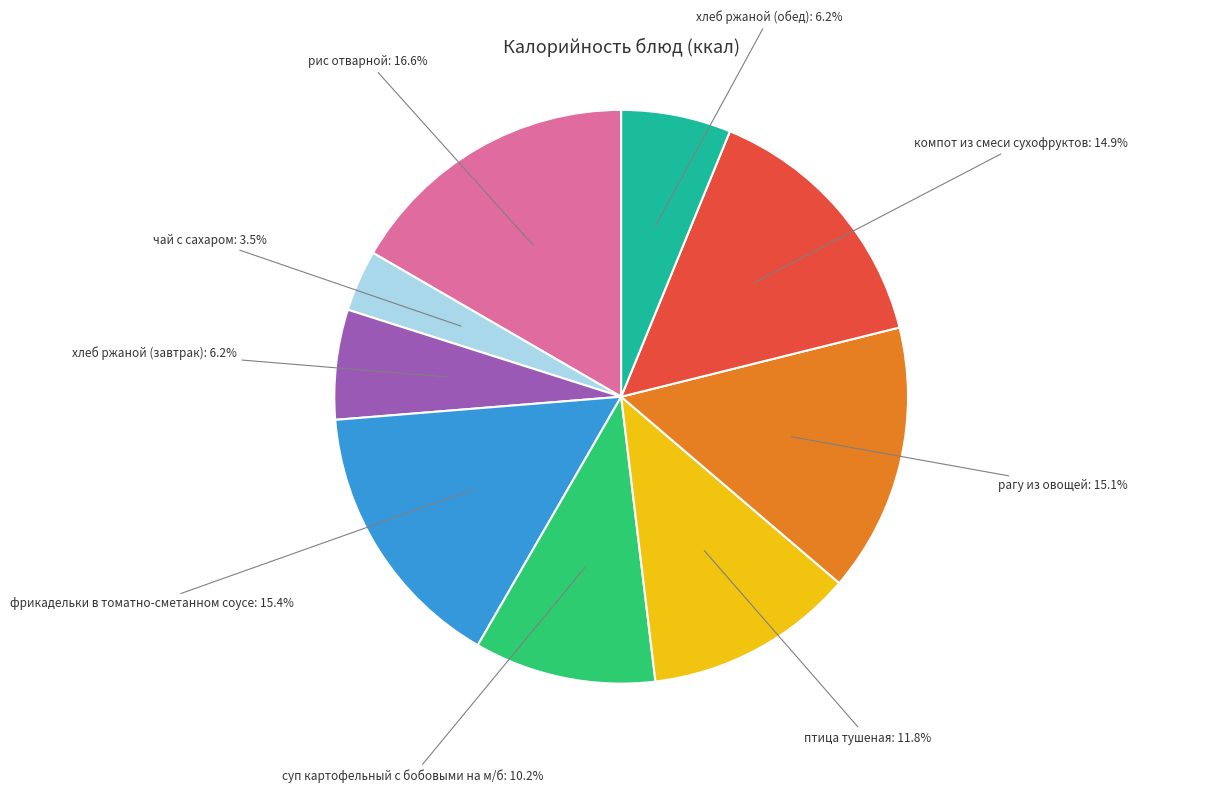

To the nearest percent, what is the average slice percentage?

11%